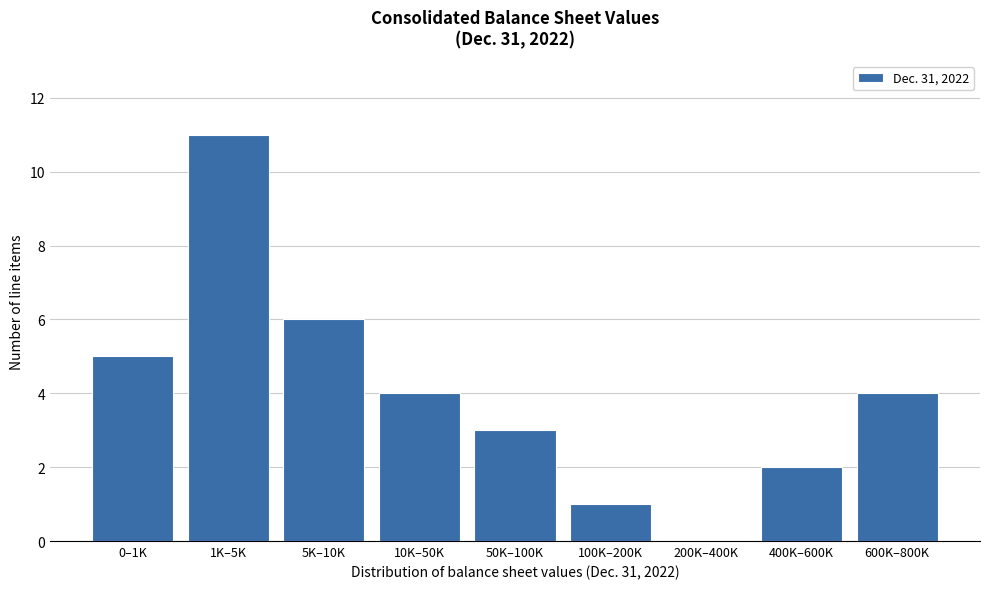

Reading left to right, what are all the values shown in this chart?

0–1K=5	1K–5K=11	5K–10K=6	10K–50K=4	50K–100K=3	100K–200K=1	200K–400K=0	400K–600K=2	600K–800K=4